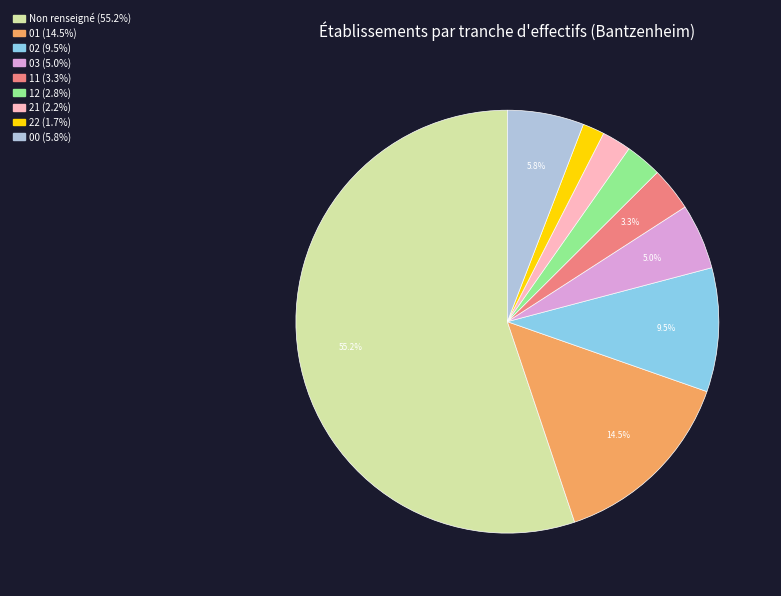

Is there a majority slice in this chart?

Yes